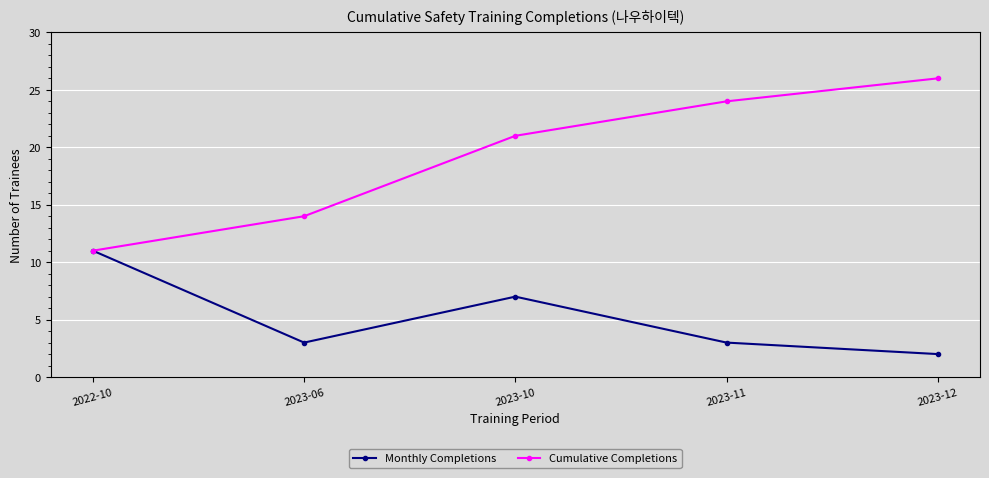

True or false: Monthly Completions has a value of 4 at 2023-11.

False